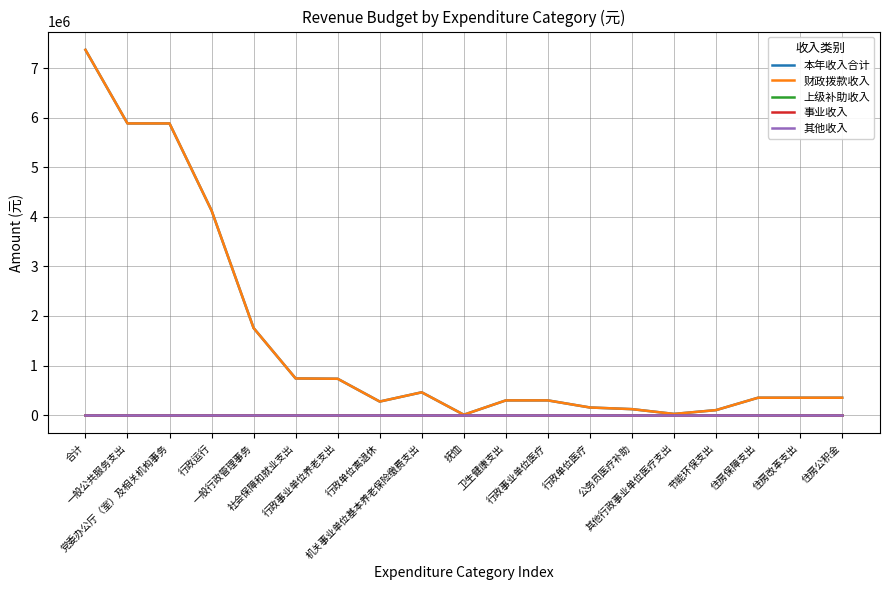

Is this an area chart (filled region under the line)?

No